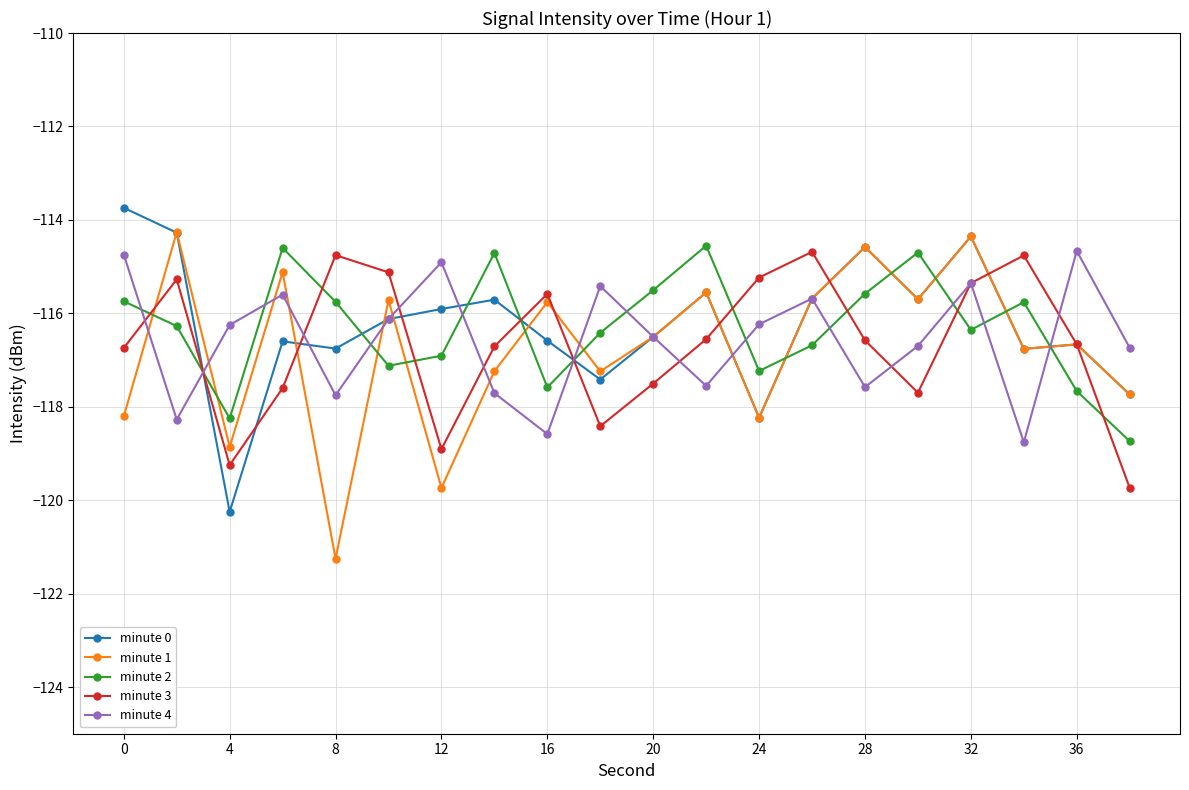

What are all the series names shown in the legend?

minute 0, minute 1, minute 2, minute 3, minute 4